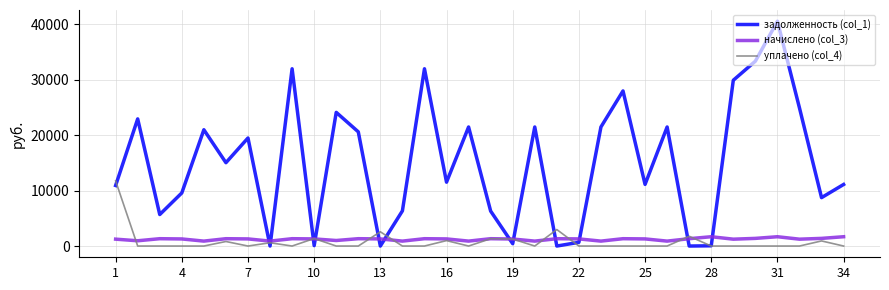

Which series has the largest range (max minus min)?

задолженность (col_1)